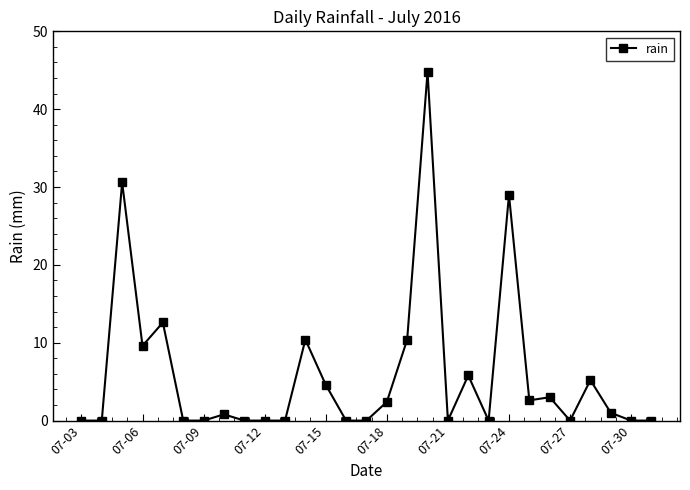

What is the average value?

6.0